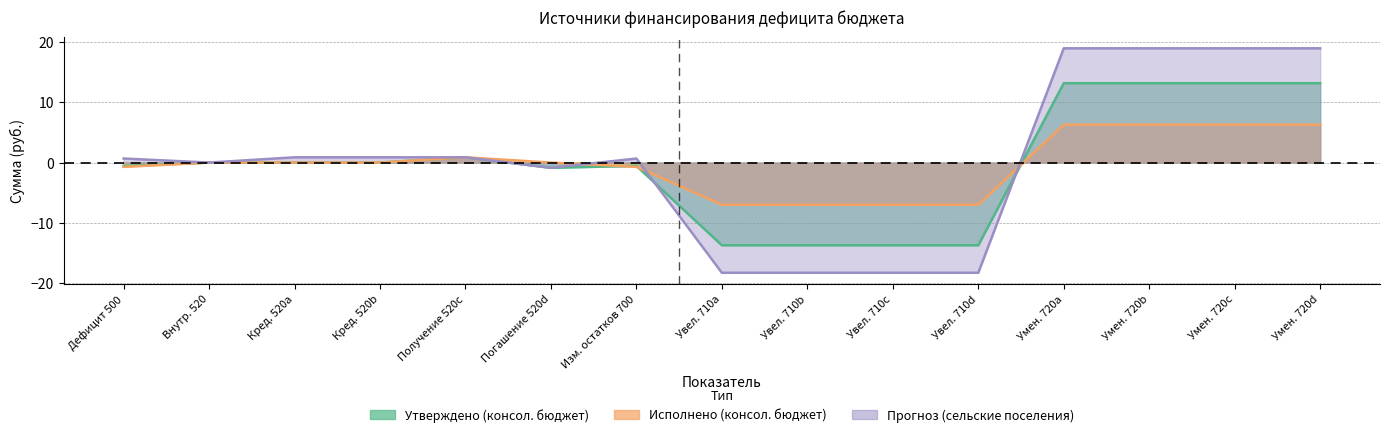

At how many categories does at least one series exceed 18?

4